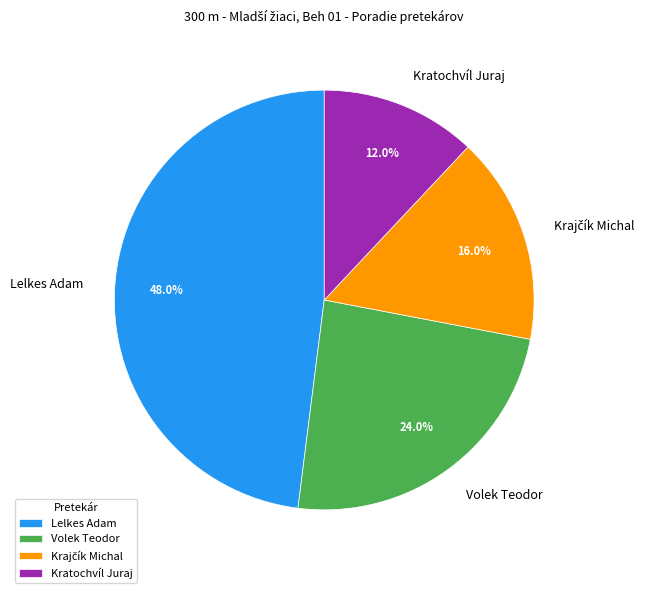

Does any single category account for the majority?

No